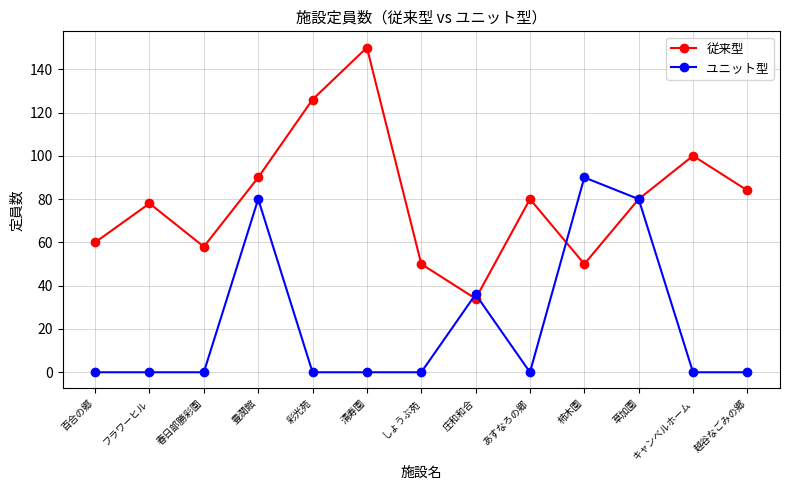

Reading right to left, transcribe all the data shown in this chart.

従来型: 84	100	80	50	80	34	50	150	126	90	58	78	60
ユニット型: 0	0	80	90	0	36	0	0	0	80	0	0	0